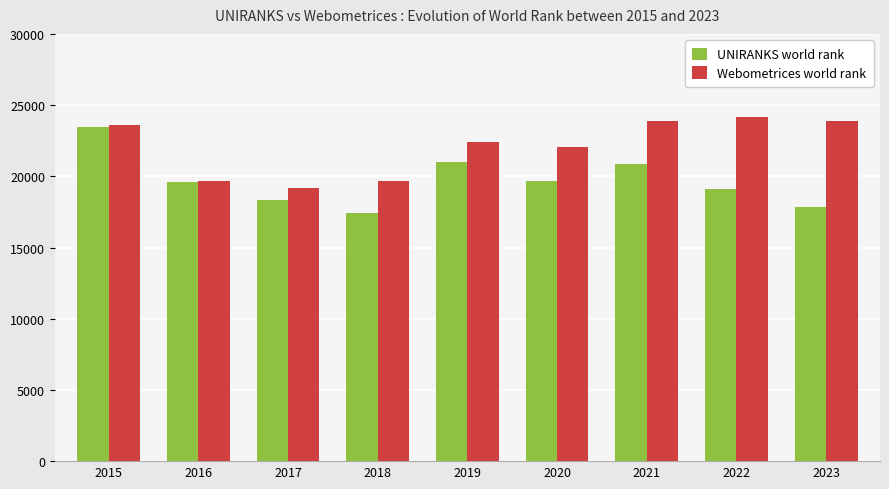

Are the bars horizontal?

No